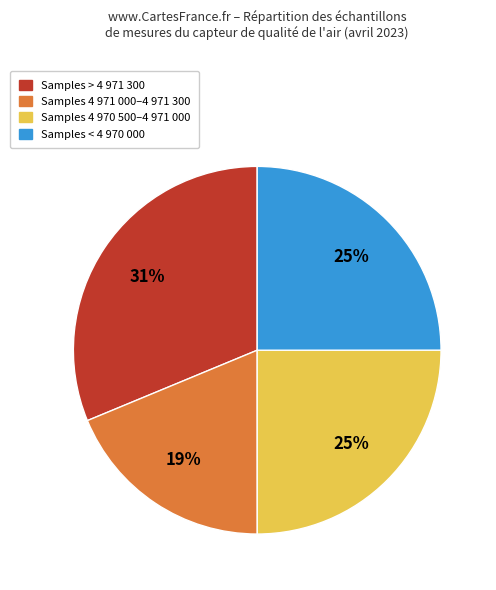

Is there a majority slice in this chart?

No